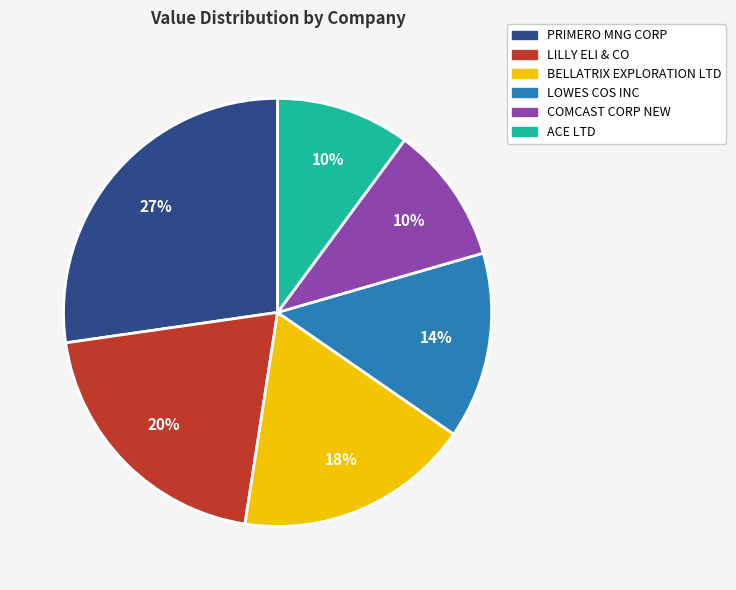

Approximately how many times larger is the value at PRIMERO MNG CORP compared to BELLATRIX EXPLORATION LTD?

1.5